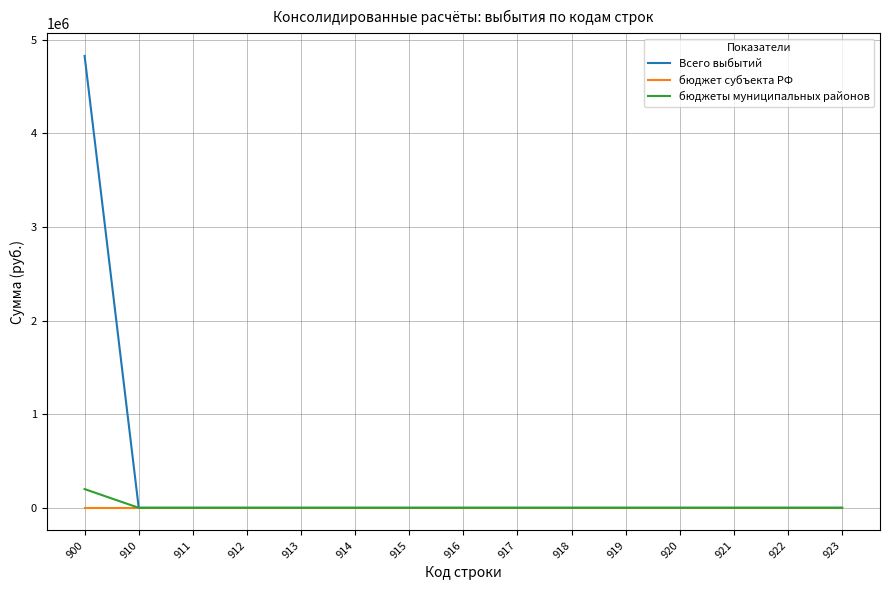

Which series has the largest total across all categories?

Всего выбытий